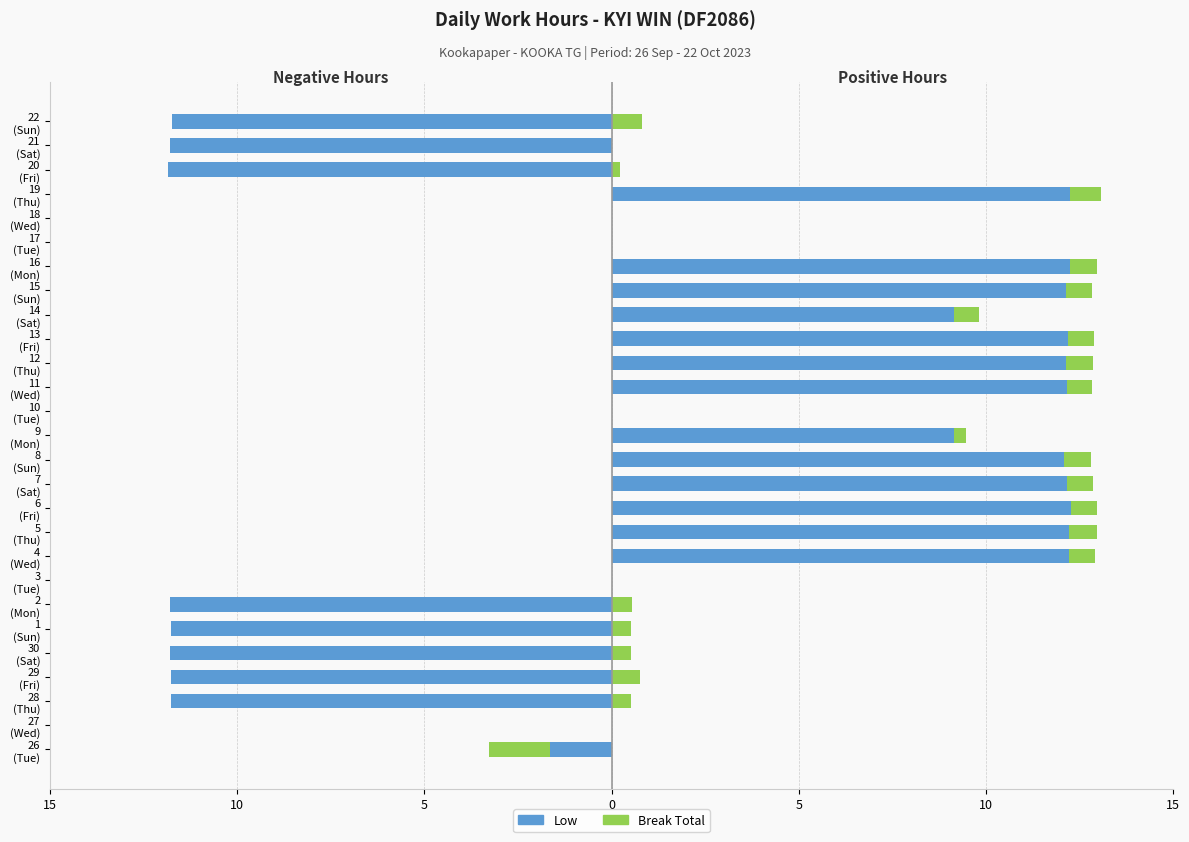

Between 11 (Wed) and 17 (Tue), which series saw the biggest shift?

Low (positive)